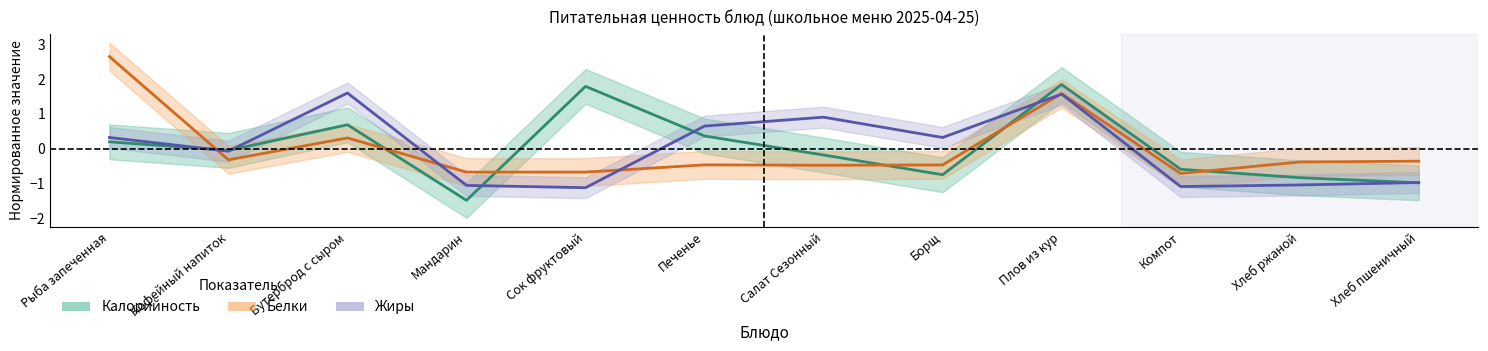

Which has a higher value, Бутерброд с сыром or Салат Сезонный?

Бутерброд с сыром